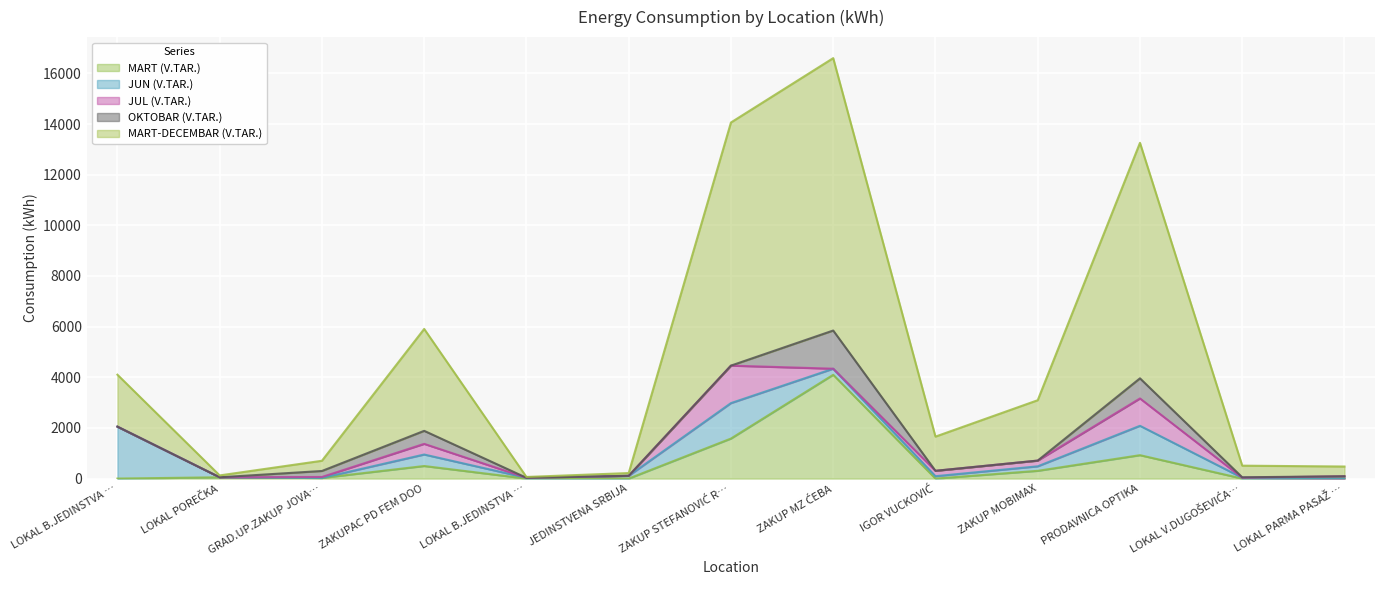

Where does the MART-DECEMBAR (V.TAR.) series first go above 1350?

LOKAL B.JEDINSTVA 2 URS